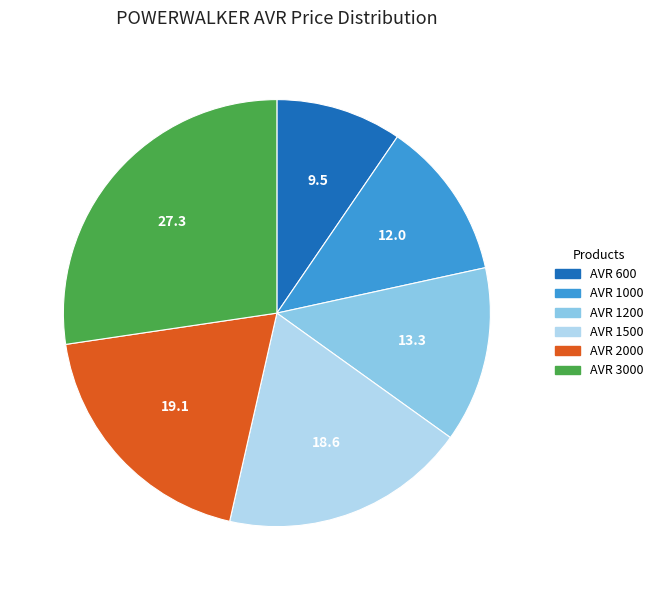

Is the sum of AVR 1500 and AVR 1200 greater than half?

No